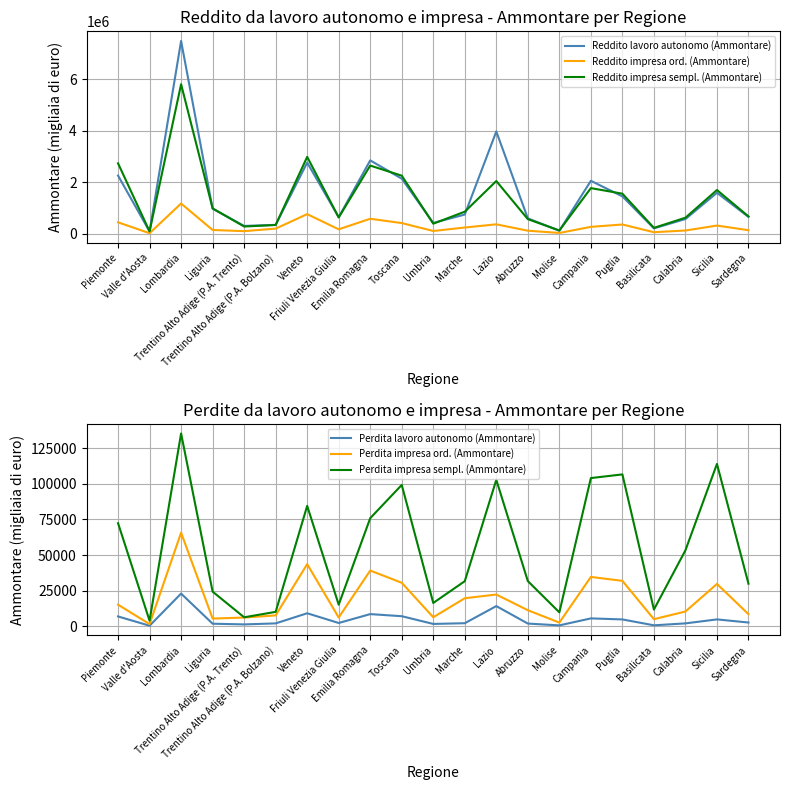

What is the difference between the highest and lowest values at Trentino Alto Adige (P.A. Trento)?

299217